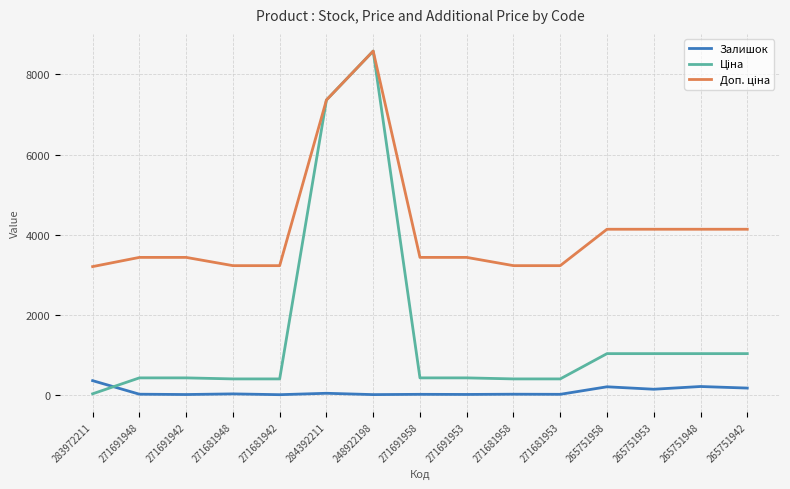

What is the total value across all series at 271691942?

3878.0